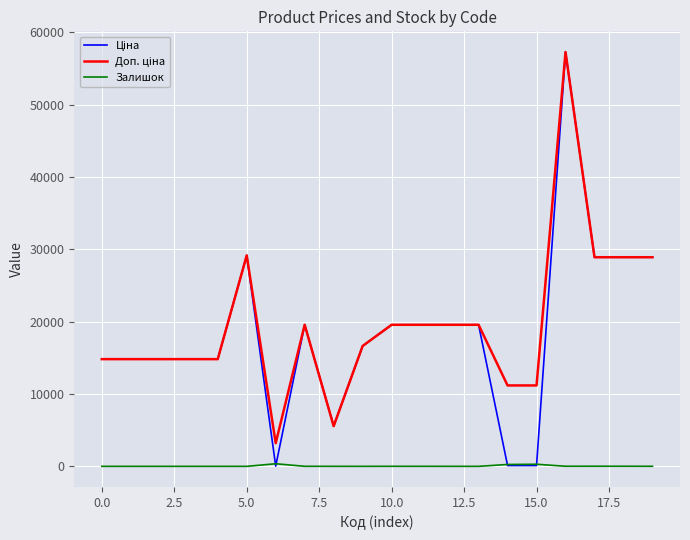

Is this an area chart (filled region under the line)?

No